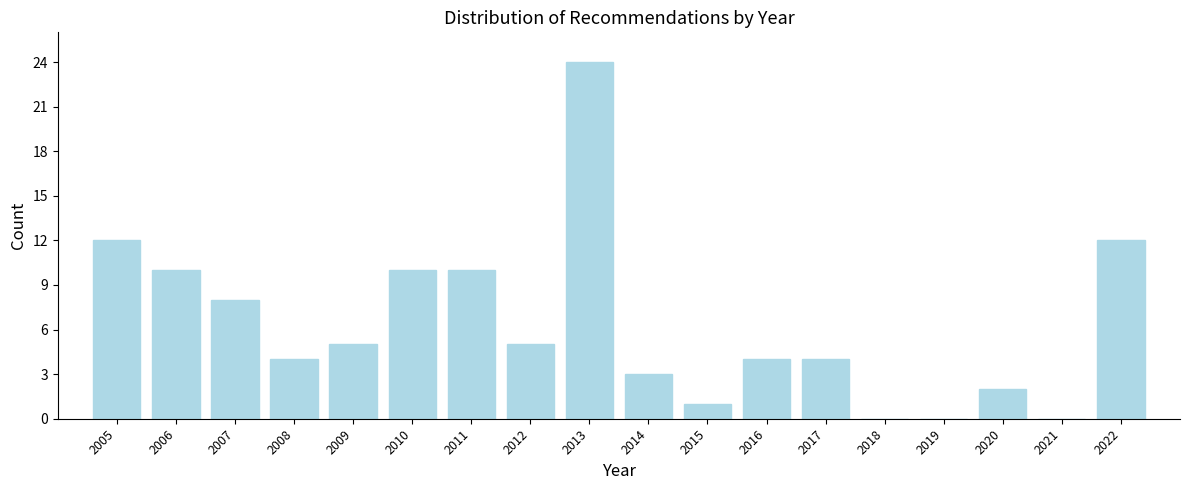

Reading left to right, extract all data points from this chart.

2005=12	2006=10	2007=8	2008=4	2009=5	2010=10	2011=10	2012=5	2013=24	2014=3	2015=1	2016=4	2017=4	2018=0	2019=0	2020=2	2021=0	2022=12